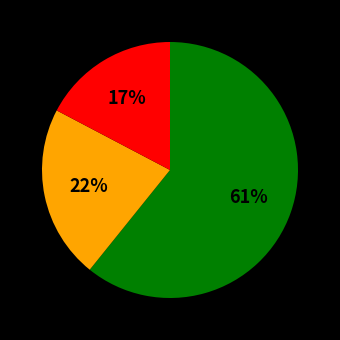

To the nearest percent, what is the average slice percentage?

33%